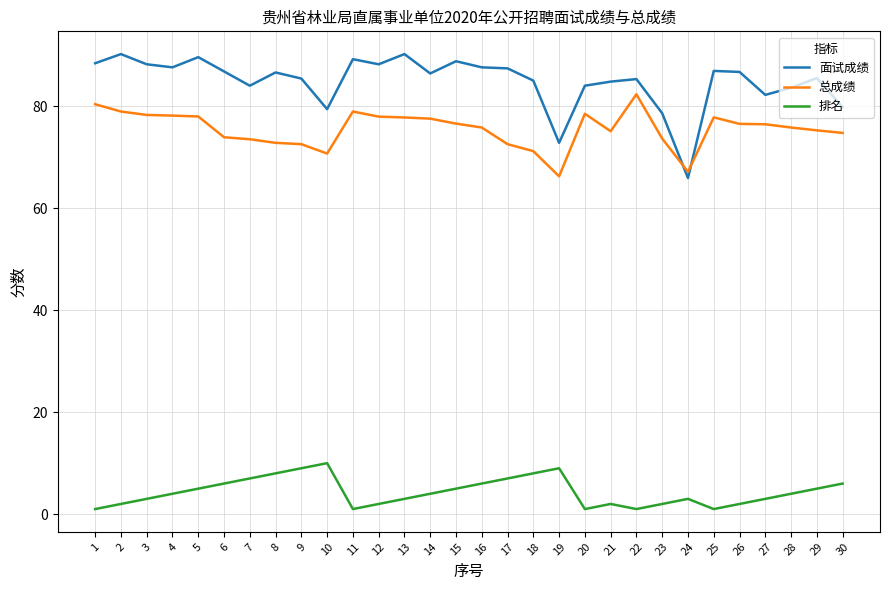

What is the sum of all 排名 values?

130.0